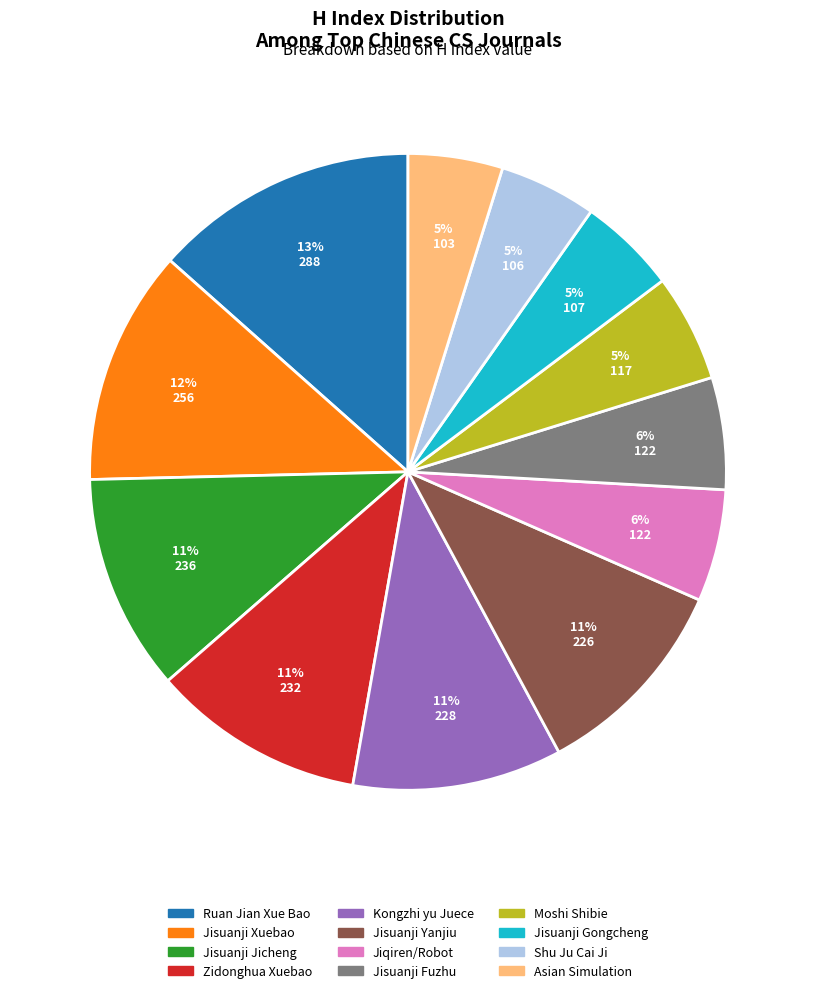

Which category has the biggest portion of the pie?

Ruan Jian Xue Bao